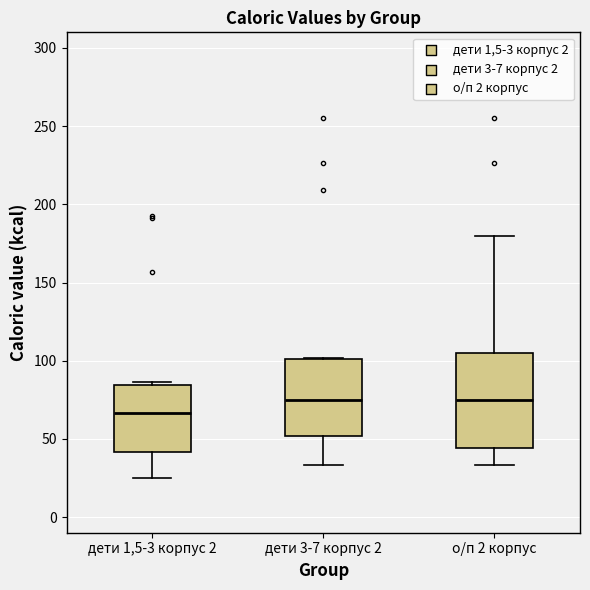

Which box has the lowest median line?

дети 1,5-3 корпус 2